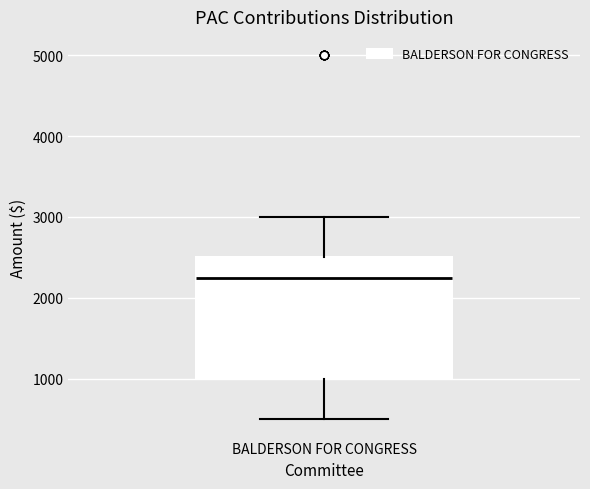

Where does the lower whisker of the box for BALDERSON FOR CONGRESS end on the y-axis? The values are not printed on the chart, so give them approximately, as read against the axis.

500